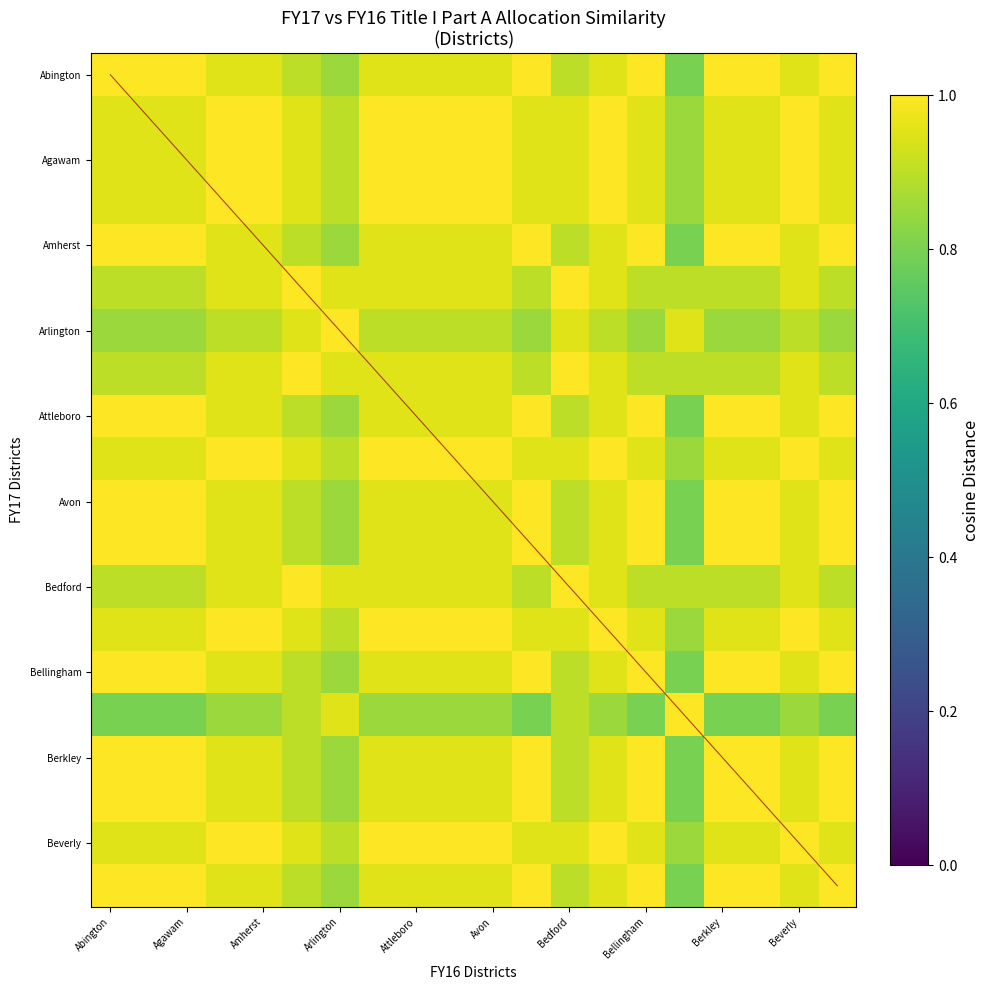

What is the smallest value displayed?

0.8